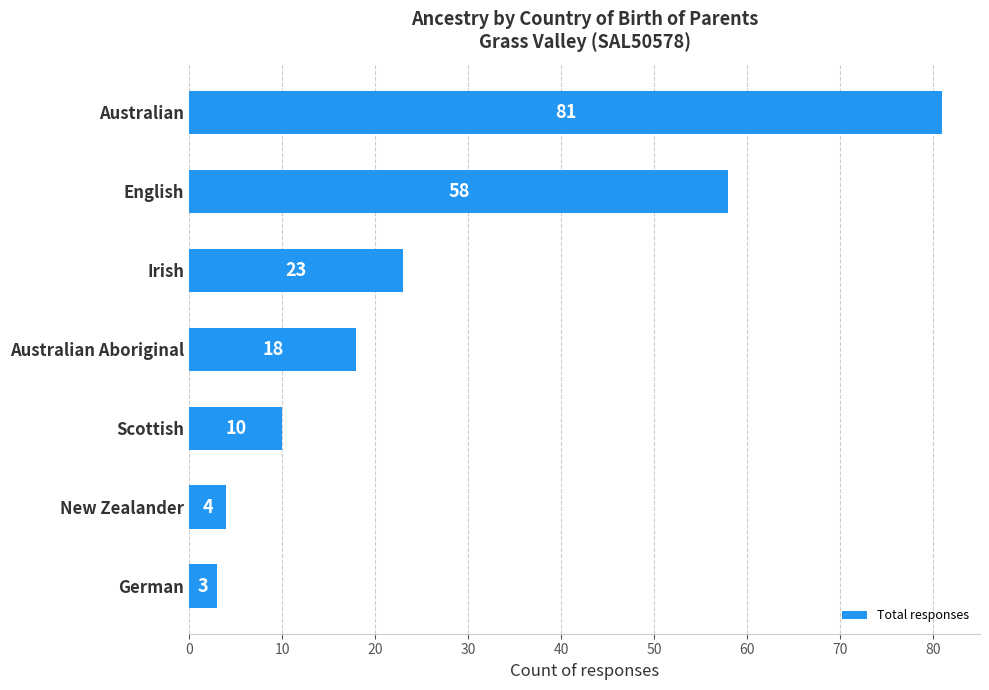

Between New Zealander and Australian, which is larger?

Australian